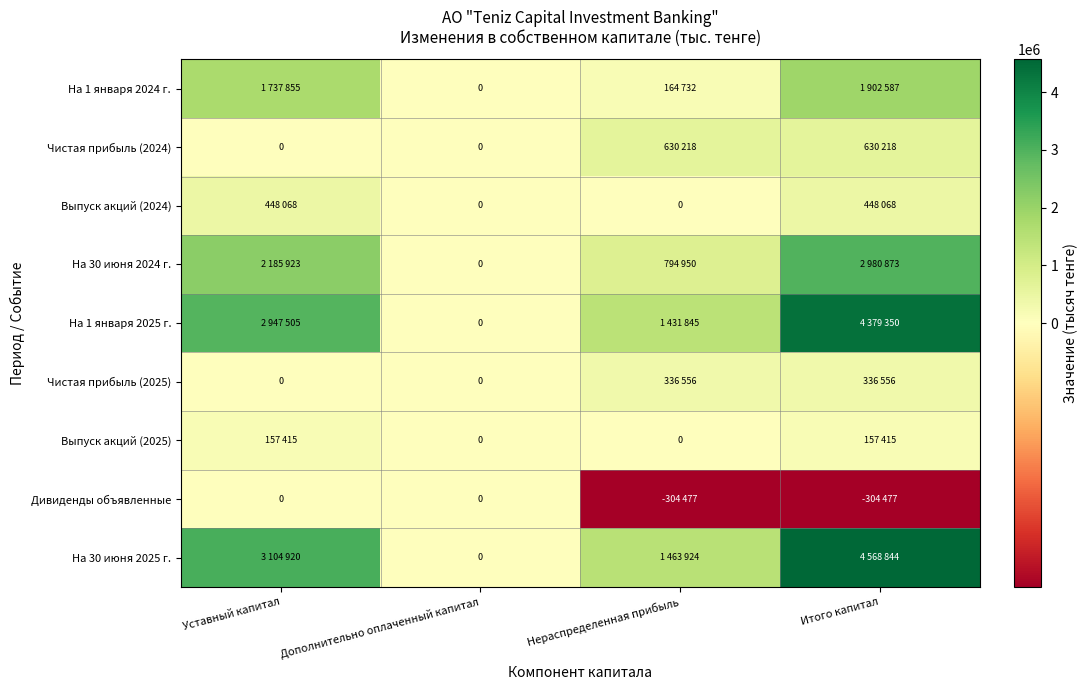

Read the Дивиденды объявленные value at Нераспределенная прибыль, to the nearest 50.

-304500